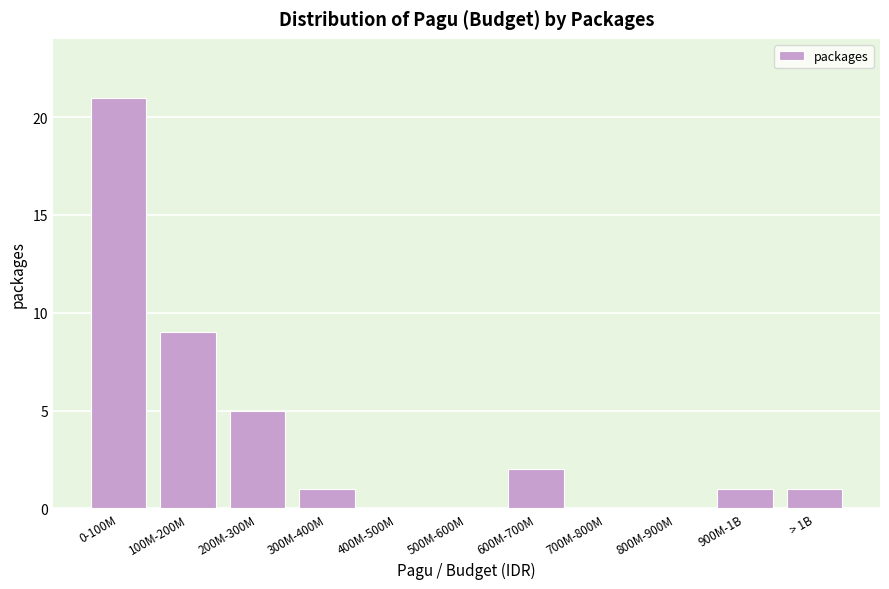

Reading left to right, transcribe all the data shown in this chart.

0-100M=21	100M-200M=9	200M-300M=5	300M-400M=1	400M-500M=0	500M-600M=0	600M-700M=2	700M-800M=0	800M-900M=0	900M-1B=1	> 1B=1